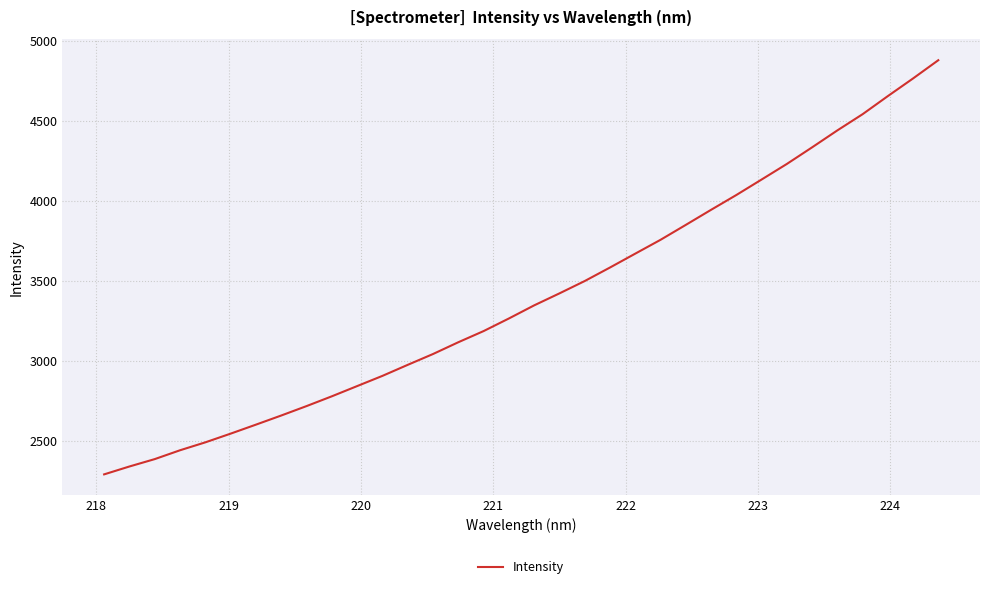

What is the greatest value displayed?

4880.0